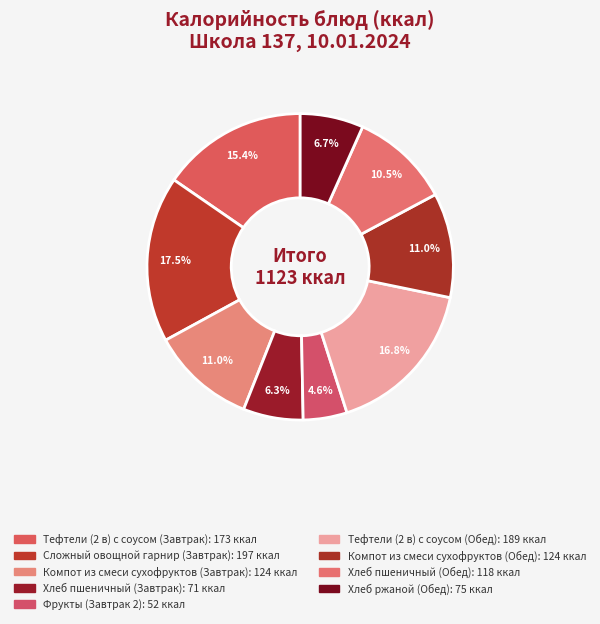

What is the change in value from Сложный овощной гарнир (Завтрак) to Фрукты (Завтрак 2)?

-145